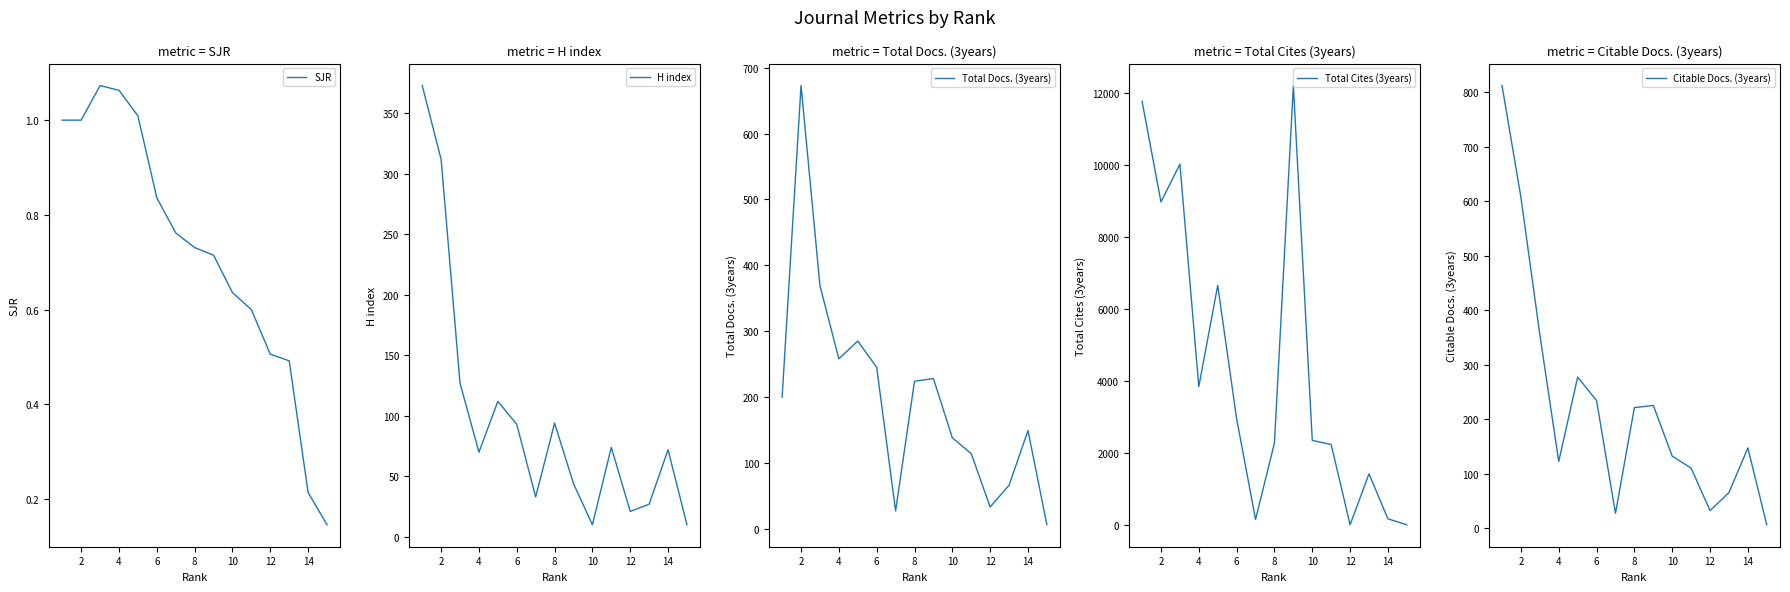

In H index, how many points are higher than both neighbors (excluding endpoints)?

4